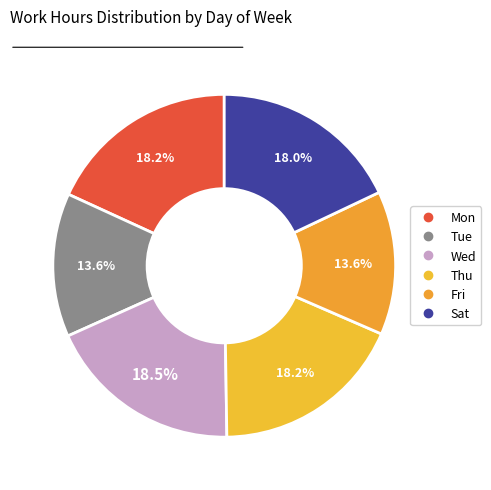

How many segments does this pie chart have?

6